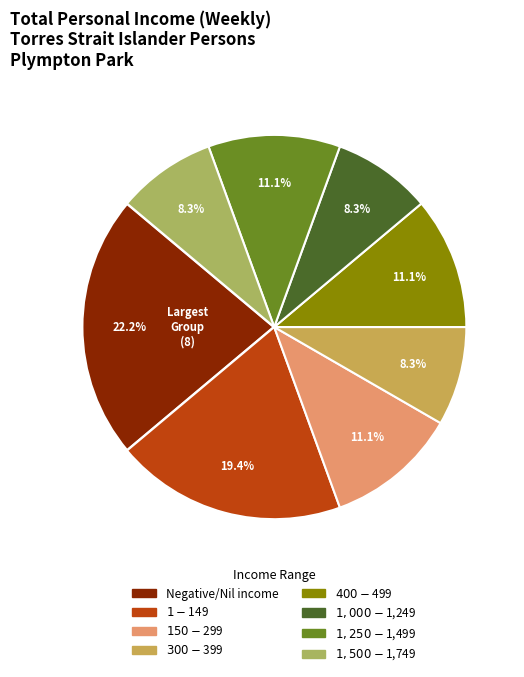

Does any single category account for the majority?

No